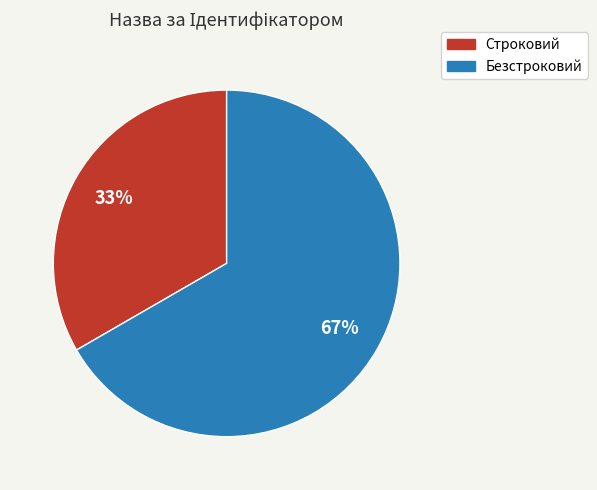

True or false: Строковий accounts for 42% of the total.

False